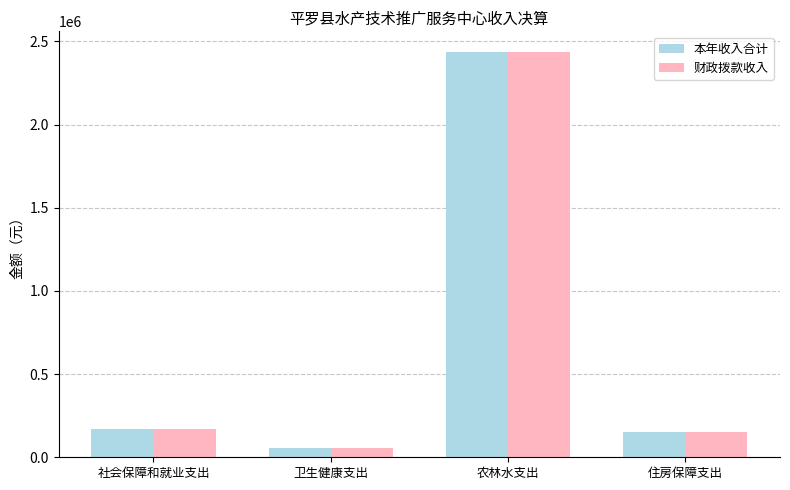

What is the difference between the 财政拨款收入 values at 社会保障和就业支出 and 农林水支出?

2270135.9